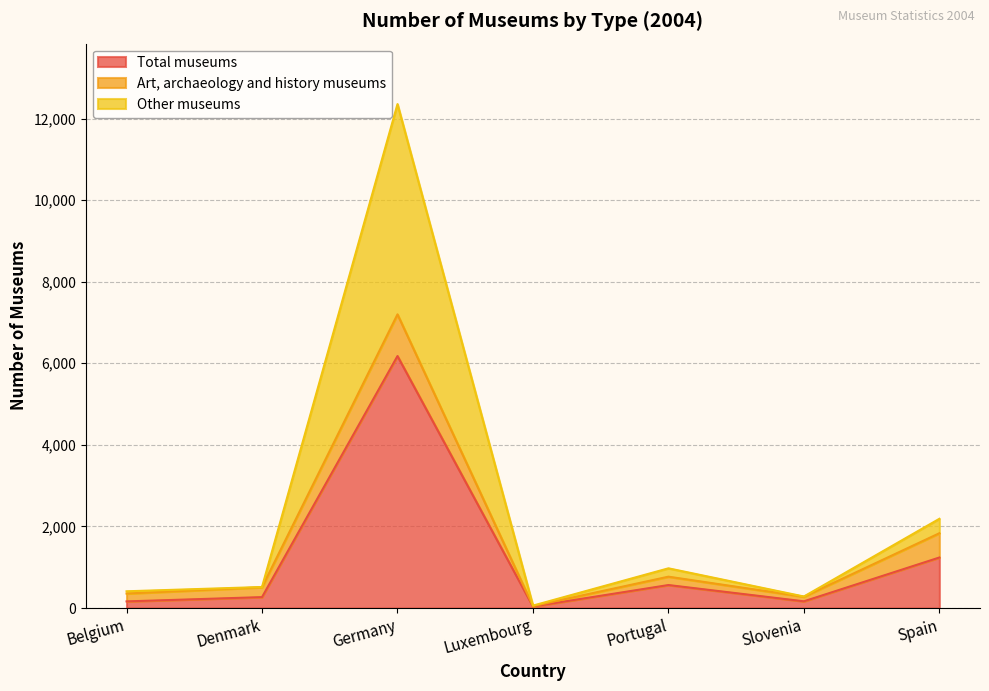

What is the difference between the Total museums values at Luxembourg and Germany?

6140